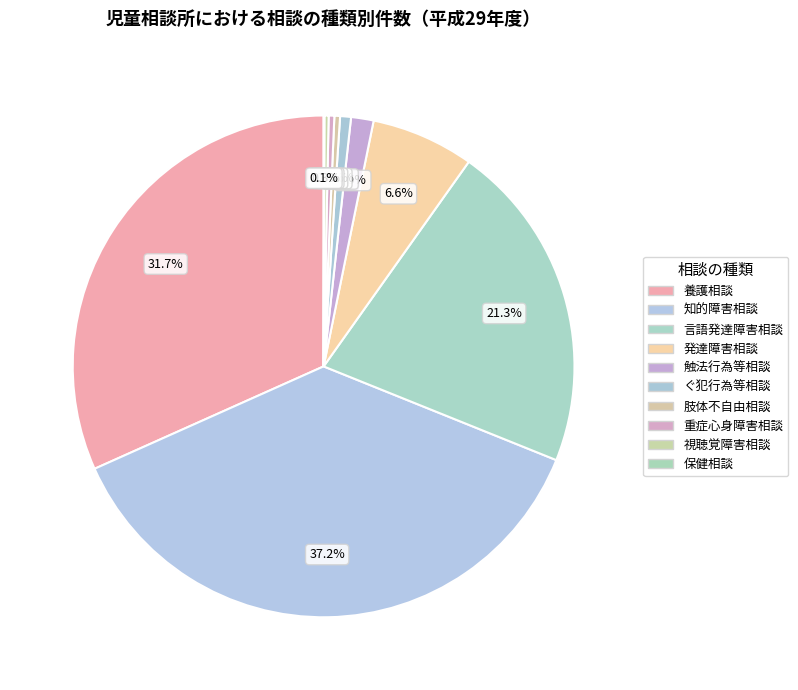

What percentage do ぐ犯行為等相談 and 養護相談 together represent?

32.4%